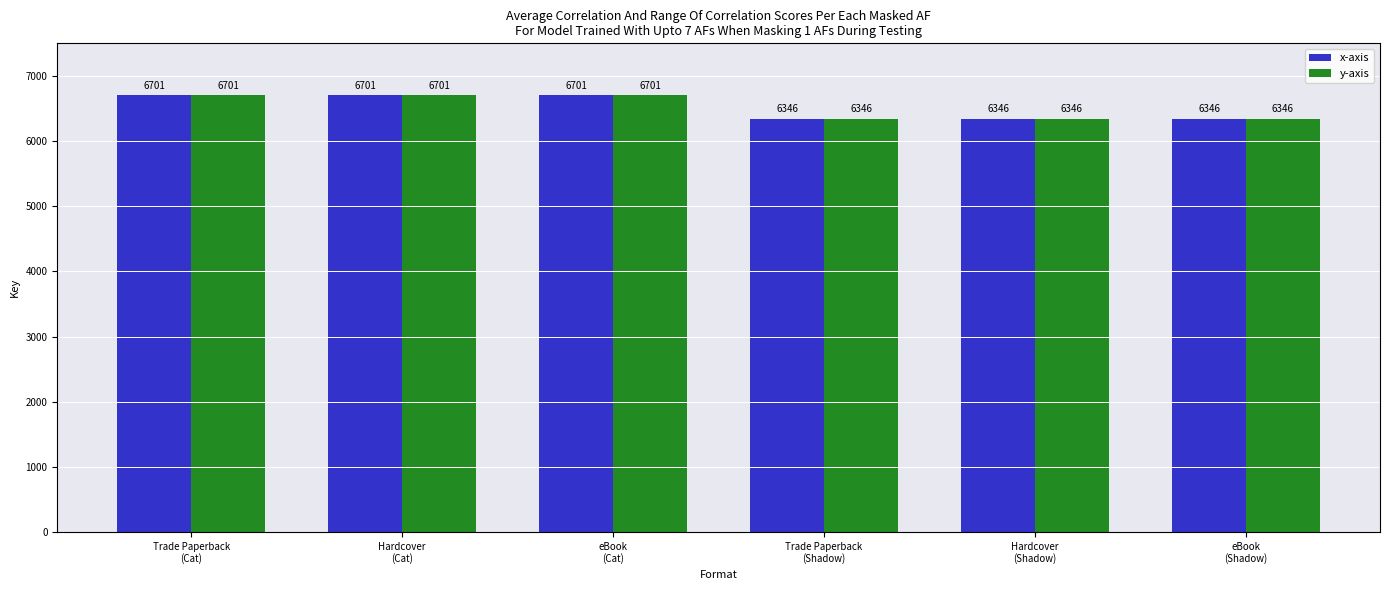

Read the y-axis value at Trade Paperback
(Shadow), to the nearest 50.

6350